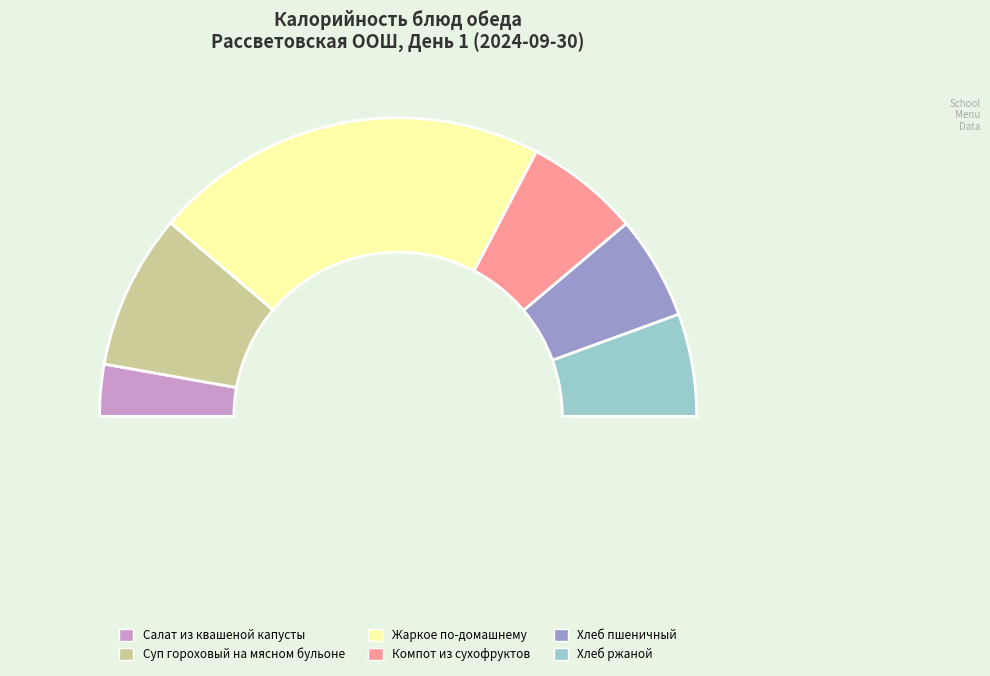

Rank the categories by value from highest to lowest.

Жаркое по-домашнему, Суп гороховый на мясном бульоне, Компот из сухофруктов, Хлеб пшеничный, Хлеб ржаной, Салат из квашеной капусты